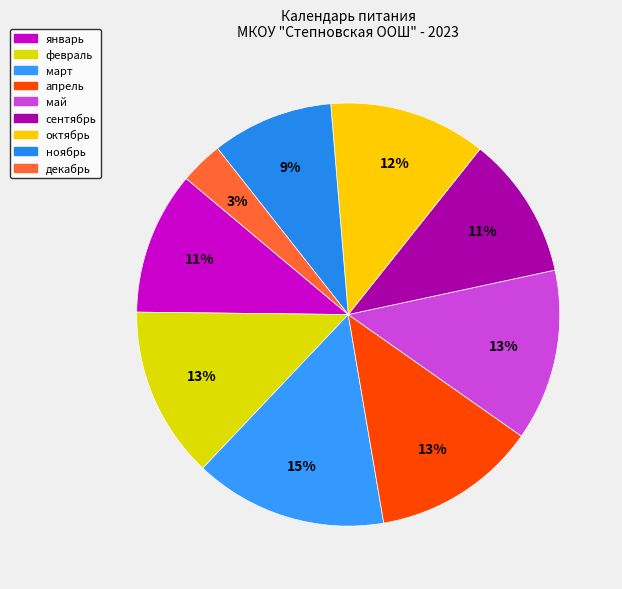

Does март account for over 50% of the chart?

No